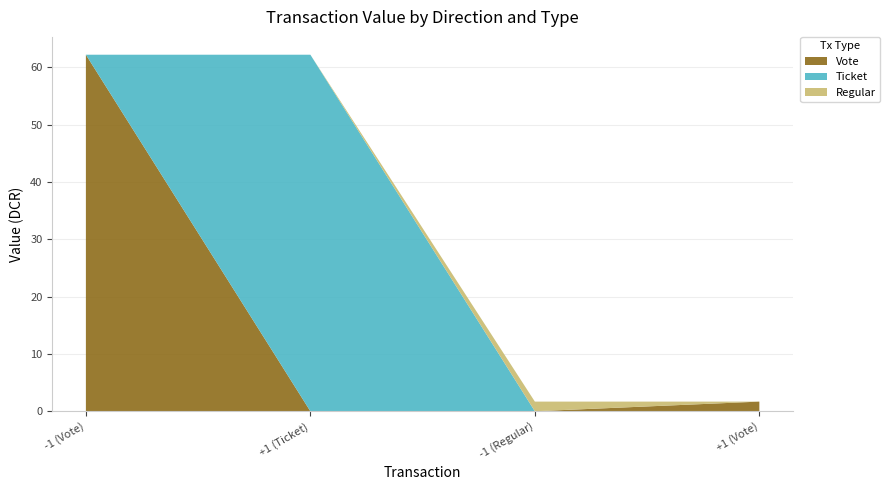

Reading left to right, extract all data points from this chart.

Vote: 62.2	0.0	0.0	1.7
Ticket: 0.0	62.2	0.0	0.0
Regular: 0.0	0.0	1.7	0.0